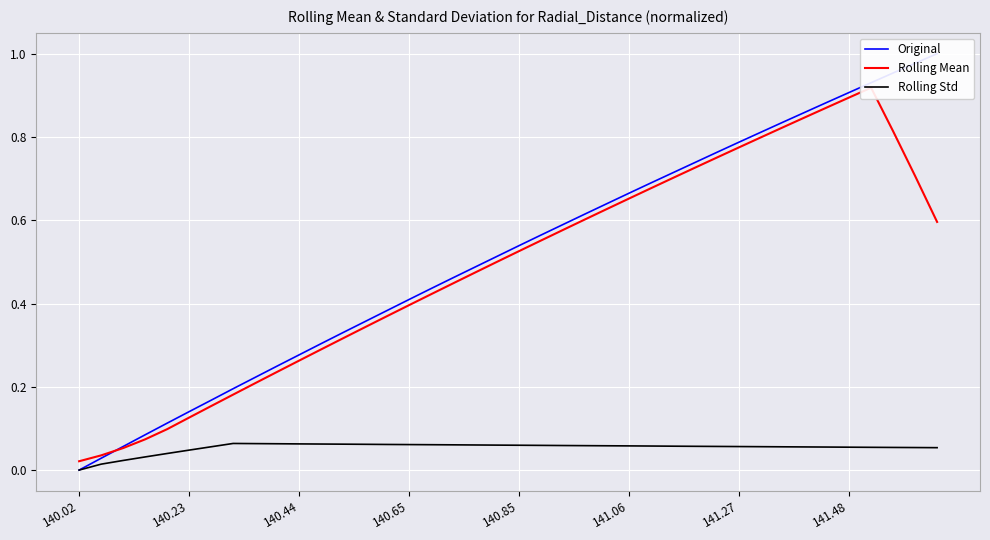

At how many categories does at least one series exceed 0?

40